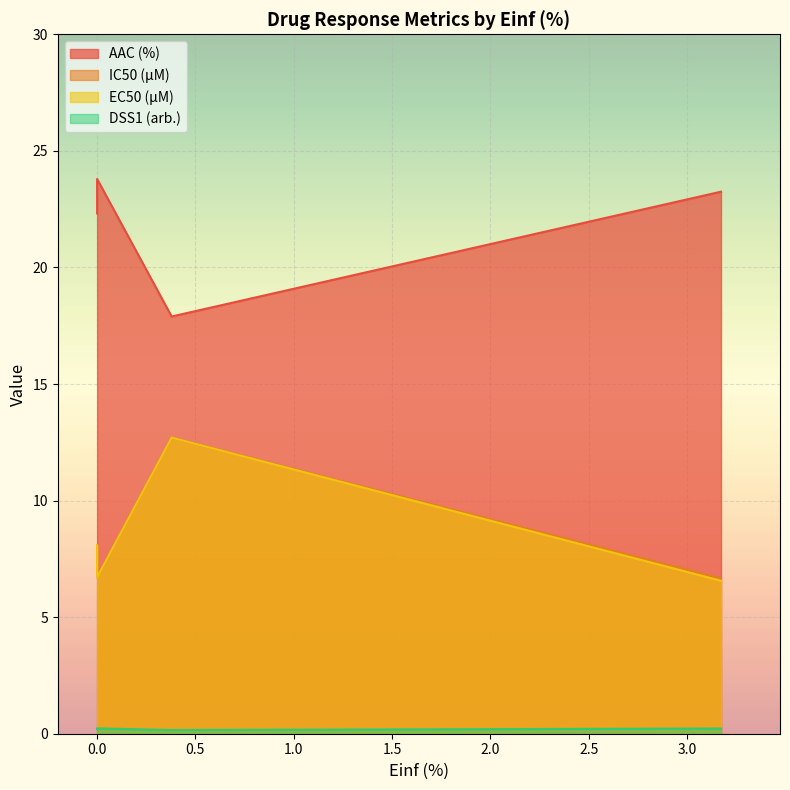

True or false: IC50 (µM) and DSS1 (arb.) intersect in this chart.

False